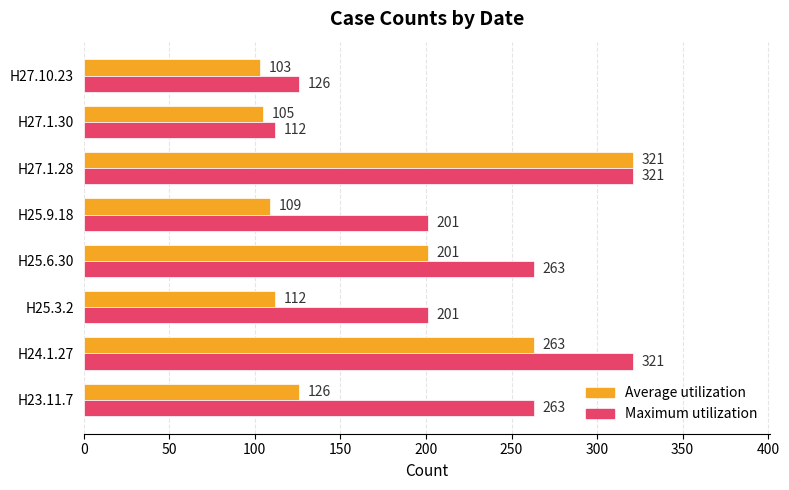

Count the Maximum utilization values in the range 201 to 321.

6